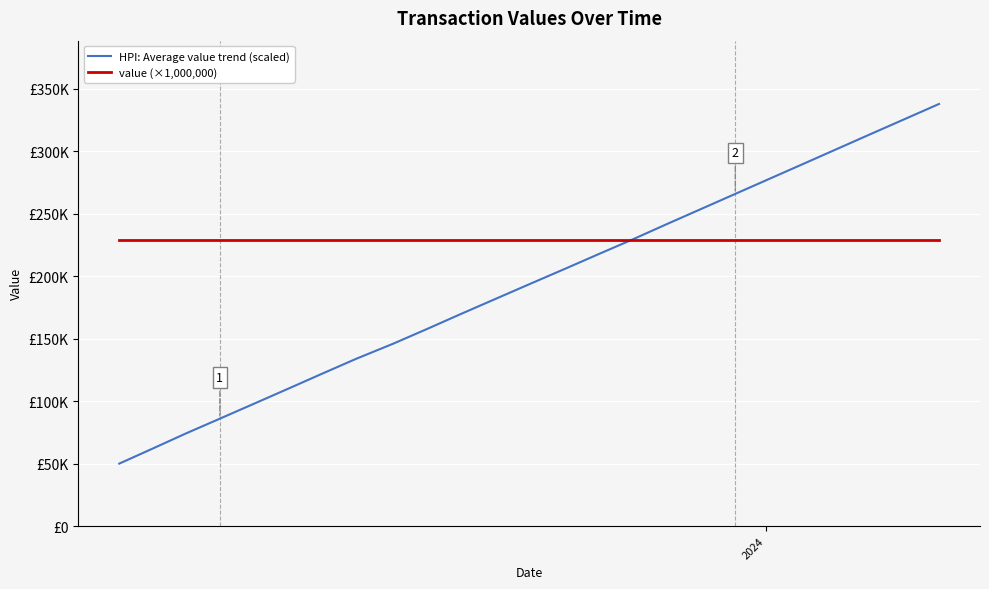

Rank the series by their maximum value, from highest to lowest.

HPI: Average value trend (scaled), value (×1,000,000)